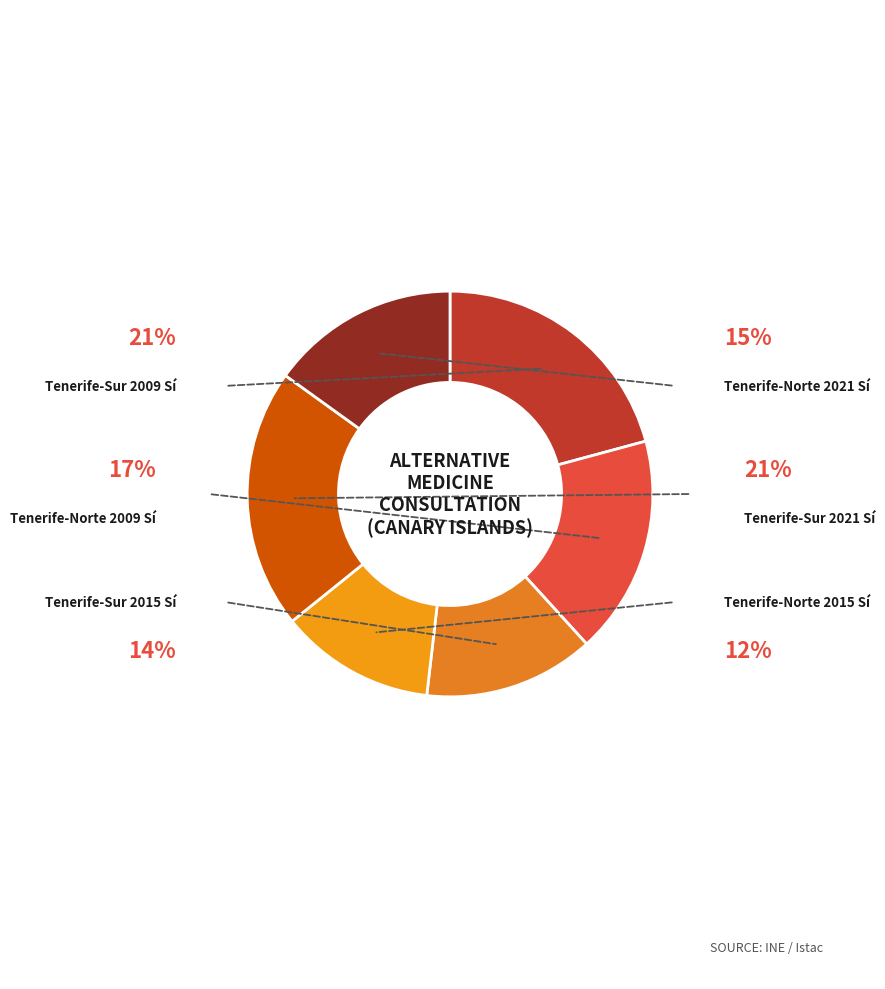

How many segments does this pie chart have?

6